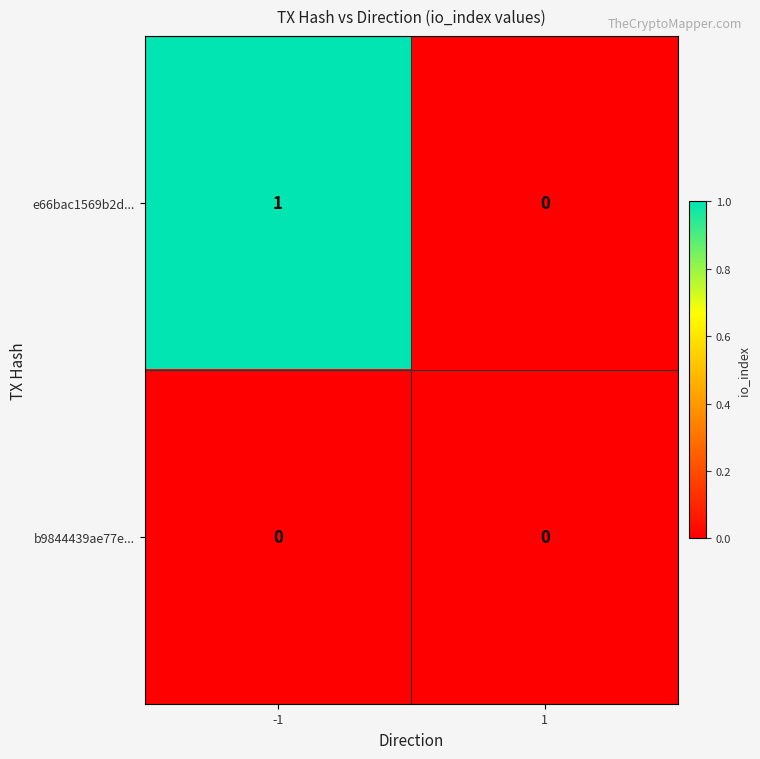

Rank the series by their maximum value, from highest to lowest.

e66bac1569b2d..., b9844439ae77e...